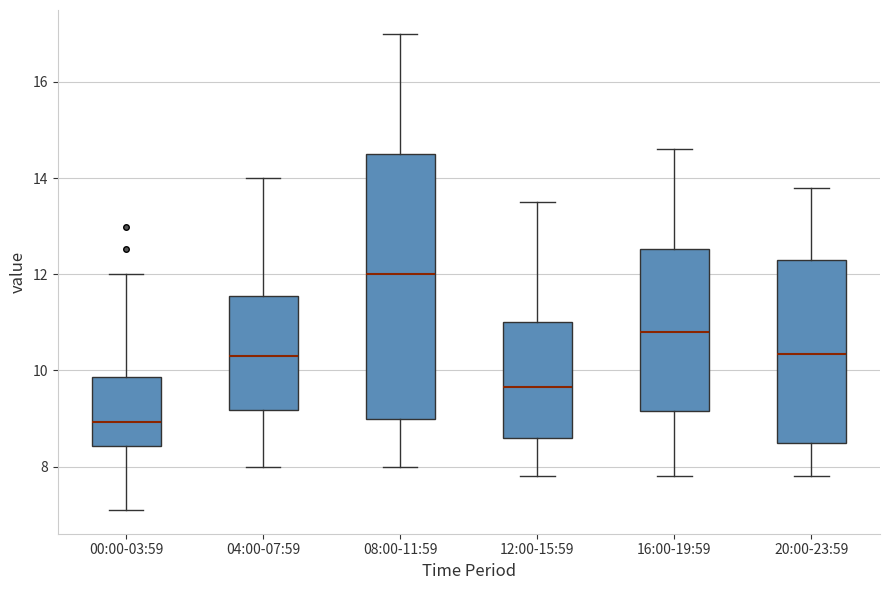

Which box is the tallest, from its lower edge to its upper edge?

08:00-11:59